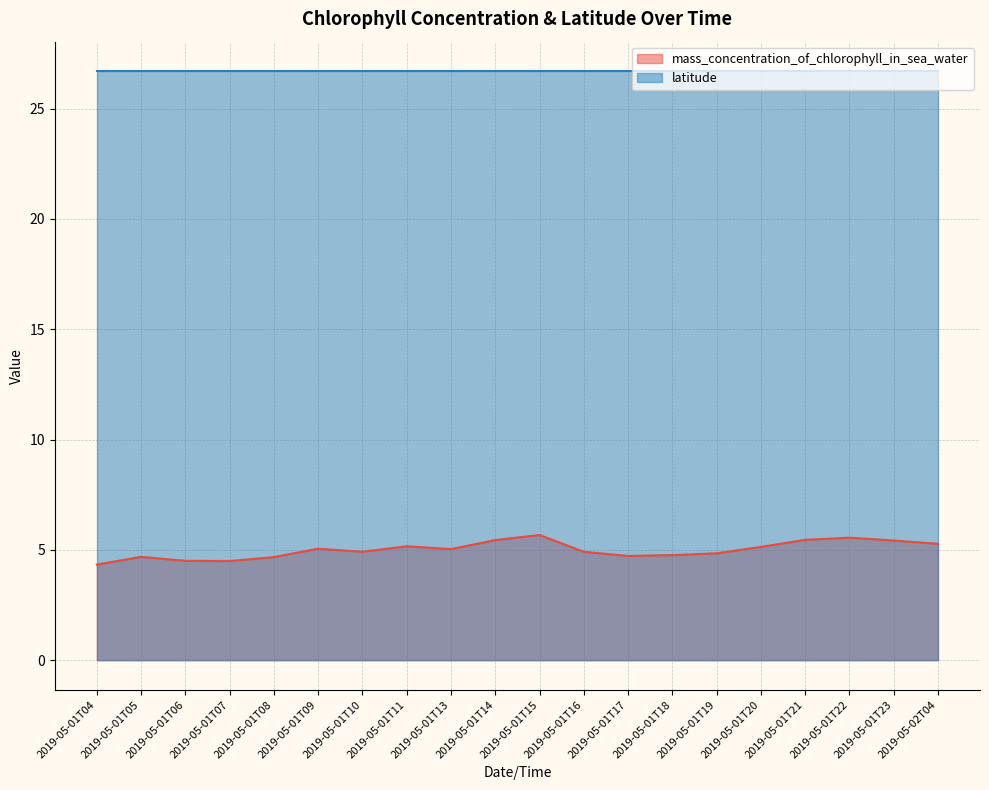

True or false: there are more than 0 points higher than both neighbors.

True